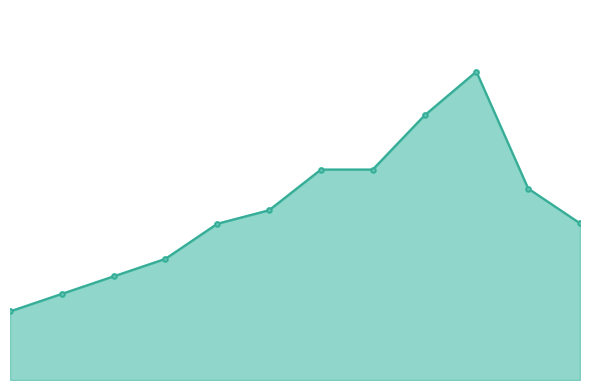

What is the greatest value displayed?

193.5